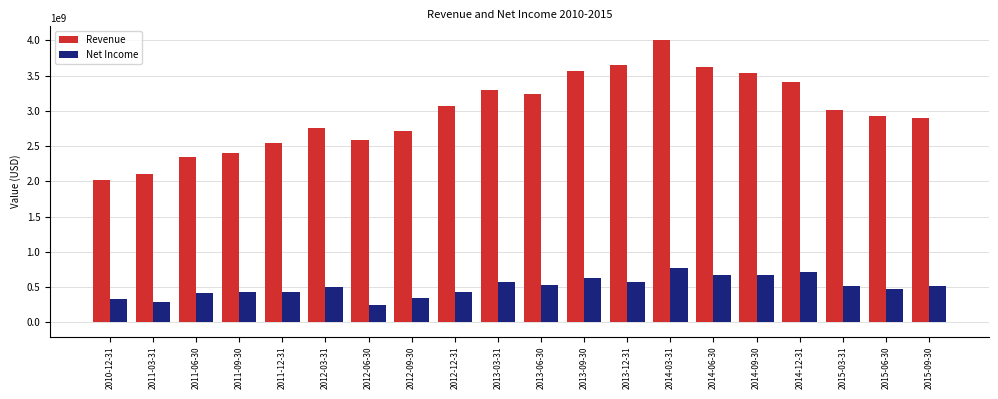

Which series changed the most between 2013-06-30 and 2014-09-30?

Revenue